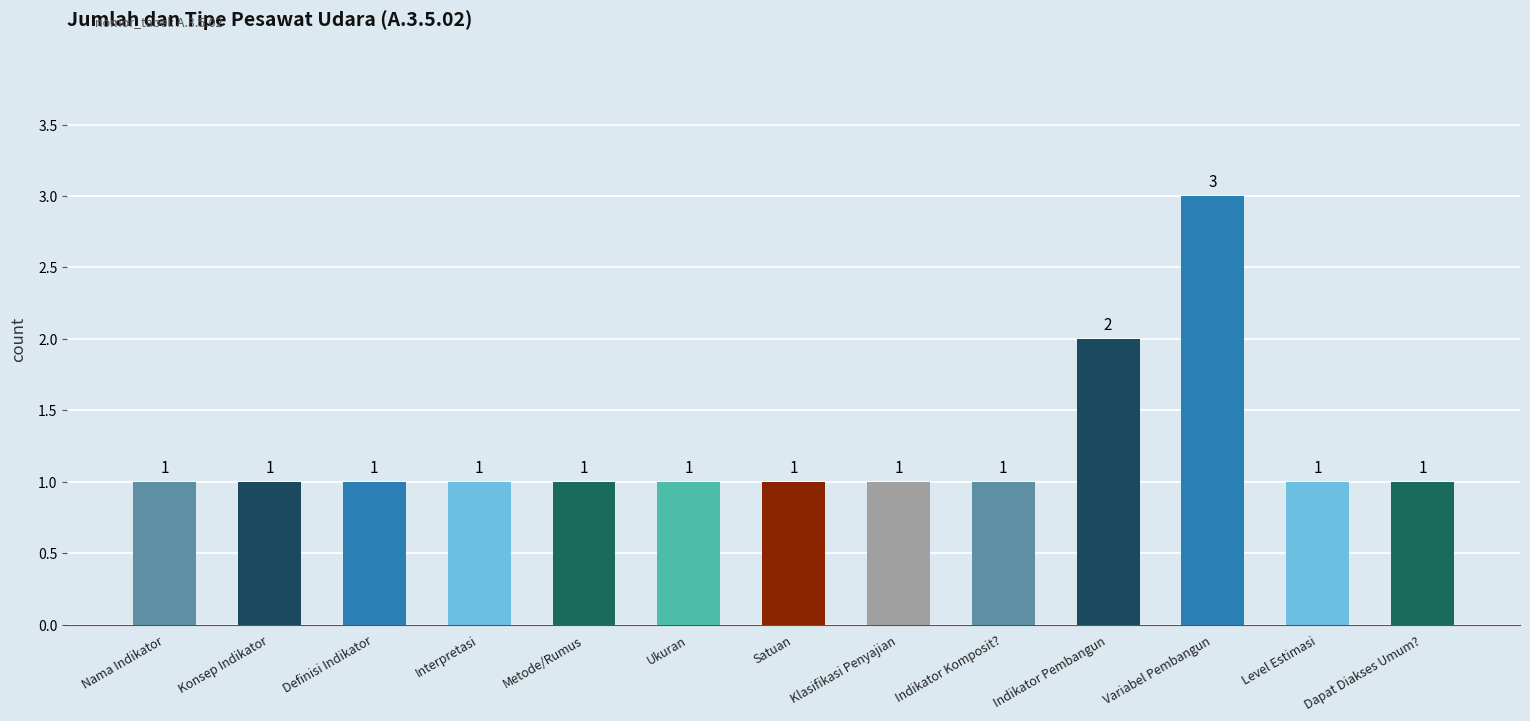

Reading left to right, list all the values displayed in this chart.

Nama Indikator=1	Konsep Indikator=1	Definisi Indikator=1	Interpretasi=1	Metode/Rumus=1	Ukuran=1	Satuan=1	Klasifikasi Penyajian=1	Indikator Komposit?=1	Indikator Pembangun=2	Variabel Pembangun=3	Level Estimasi=1	Dapat Diakses Umum?=1